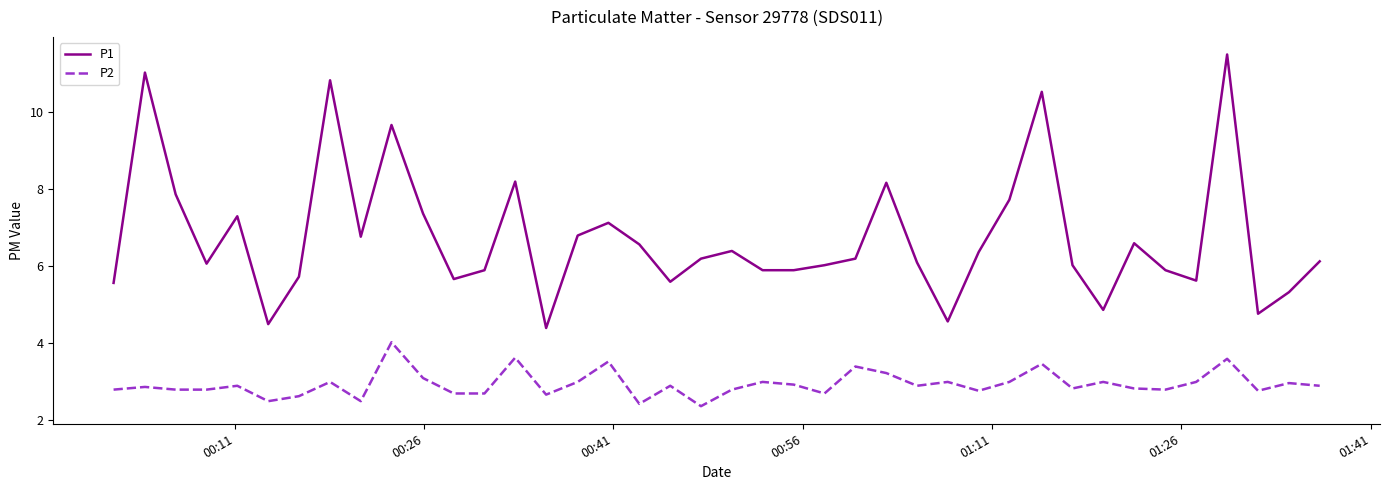

Rank the series by their maximum value, from highest to lowest.

P1, P2